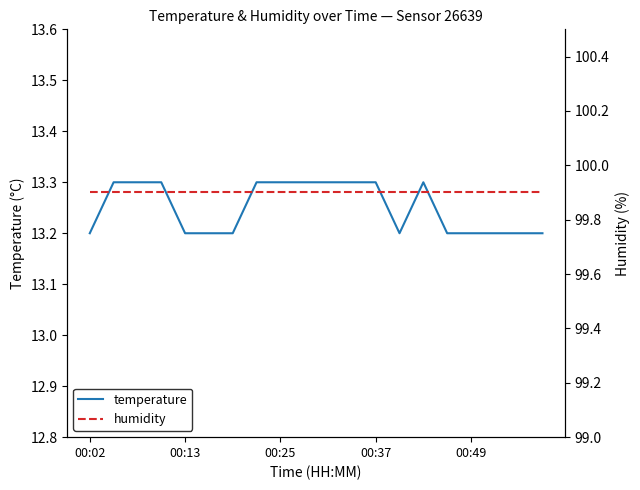

The temperature series shows 17.9 at 00:02. True or false?

False